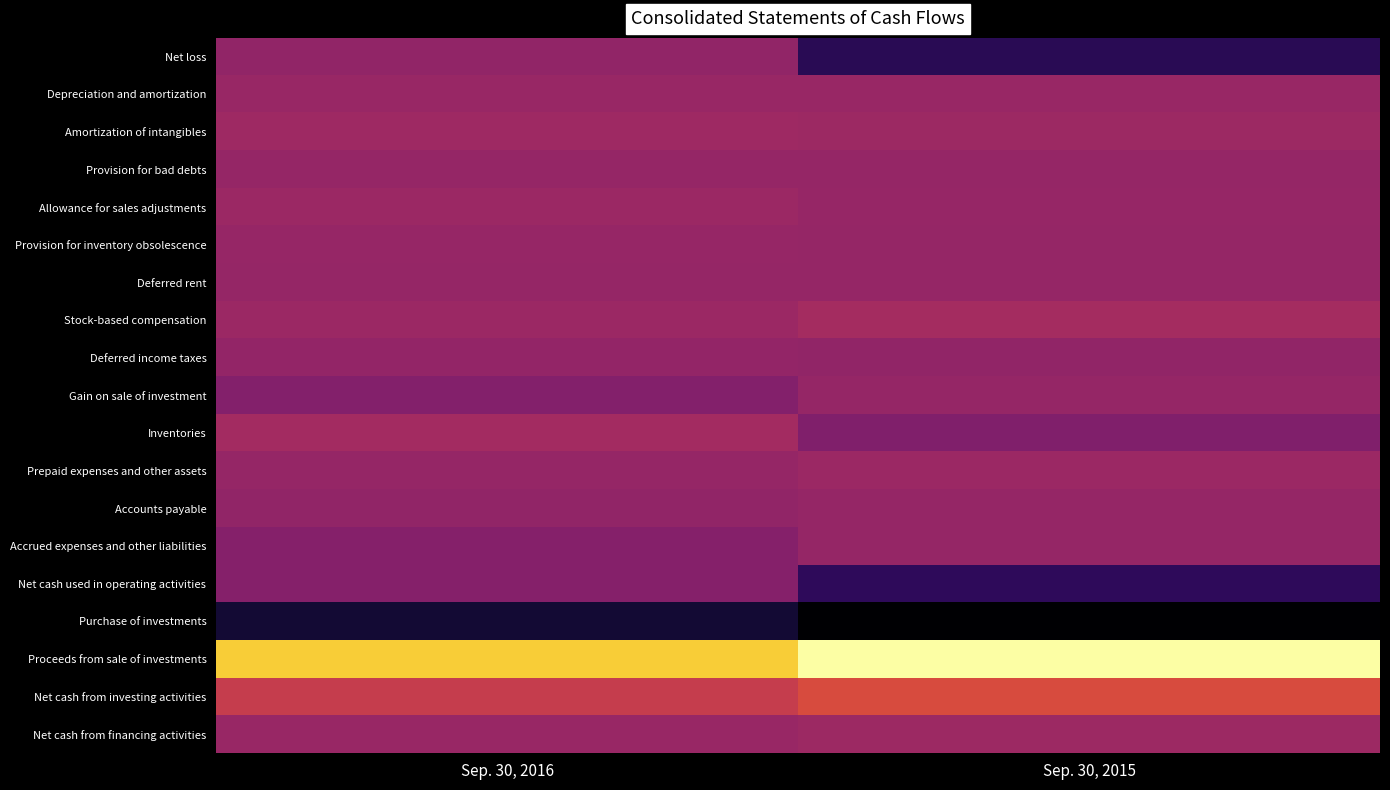

At how many categories does at least one series exceed 15905653?

2